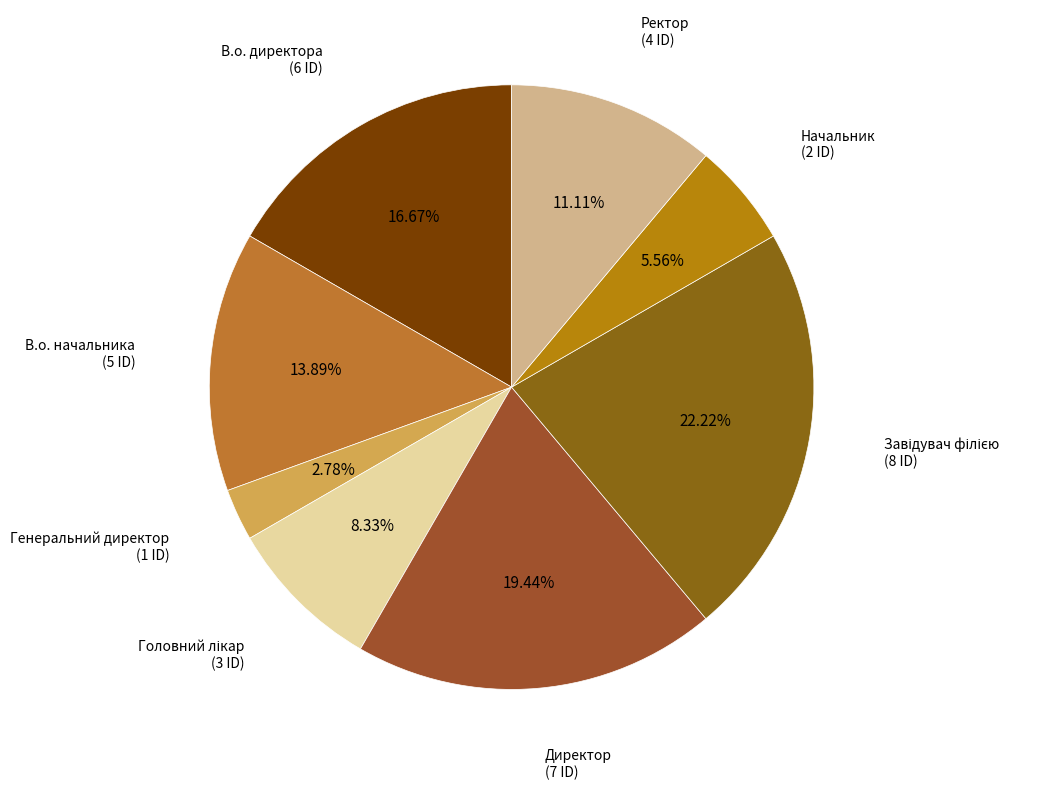

Count the number of slices in the pie.

8